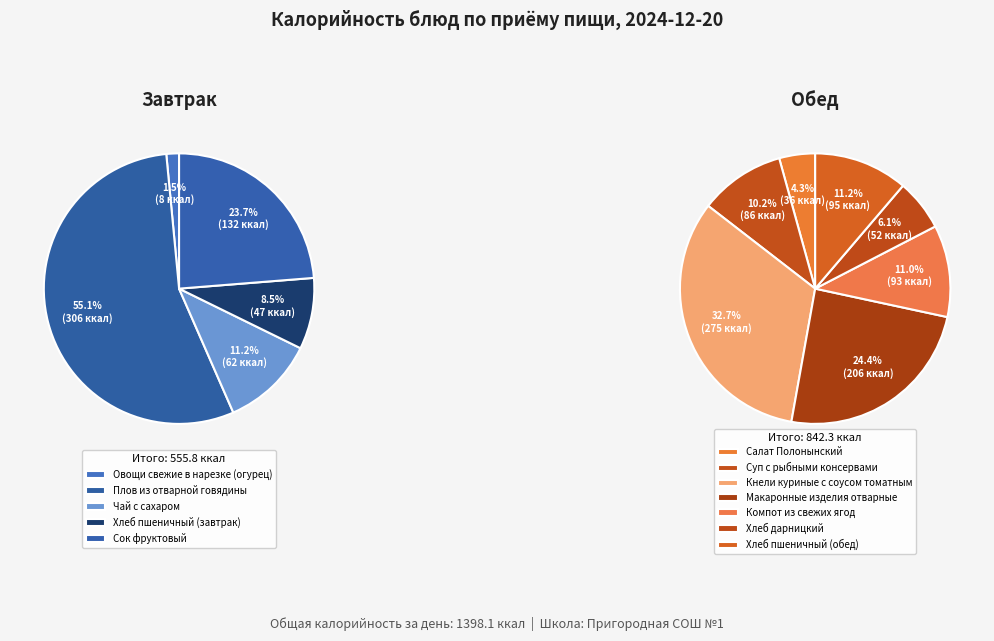

What is the change in value from Хлеб пшеничный (завтрак) to Салат Полонынский?

-11.3